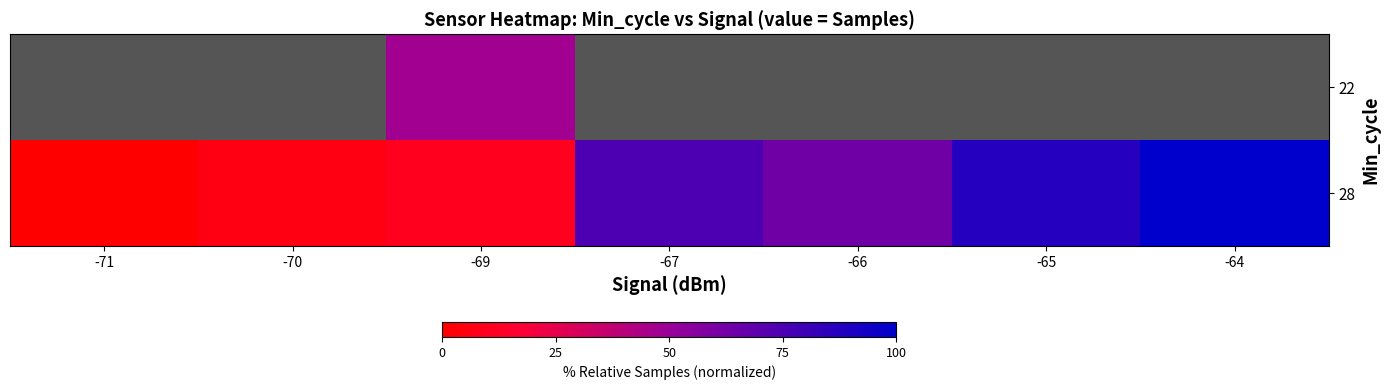

Between -71 and -64, which series saw the biggest shift?

28